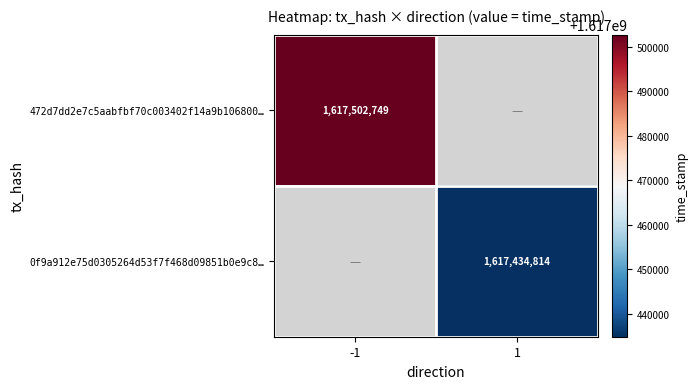

The 0f9a912e75d0305264d53f7f468d09851b0e9c8… series shows 1617434814 at 1. True or false?

True